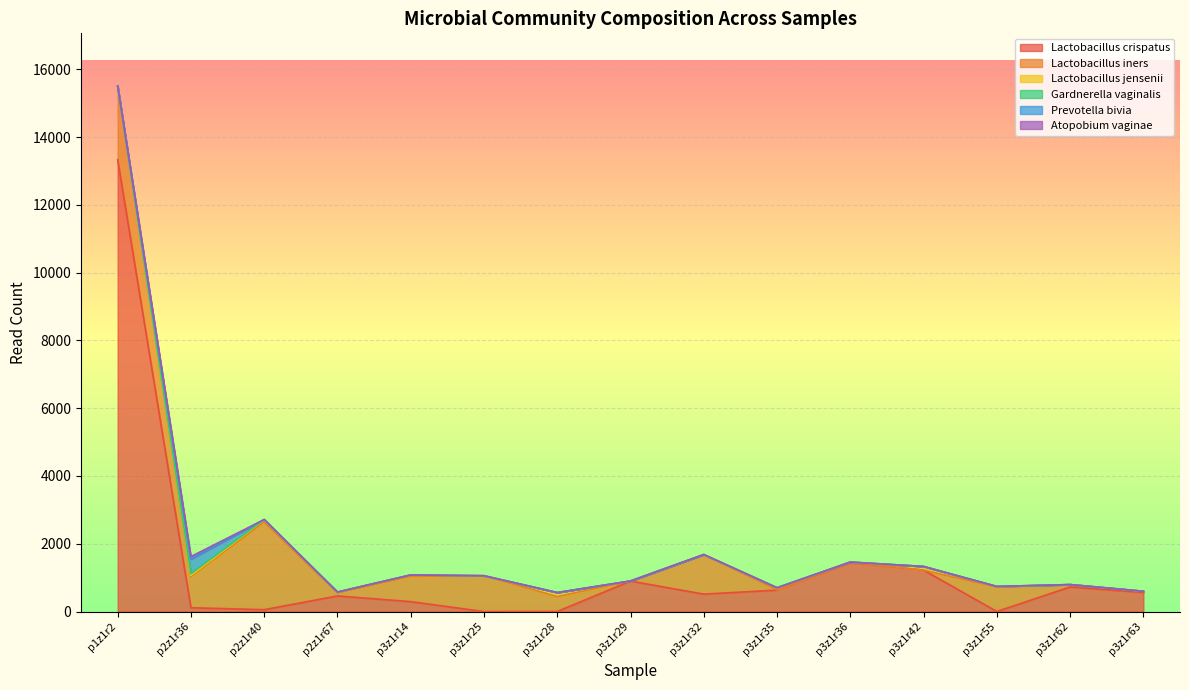

Where do Lactobacillus jensenii and Lactobacillus iners first cross each other?

p3z1r32 and p3z1r35